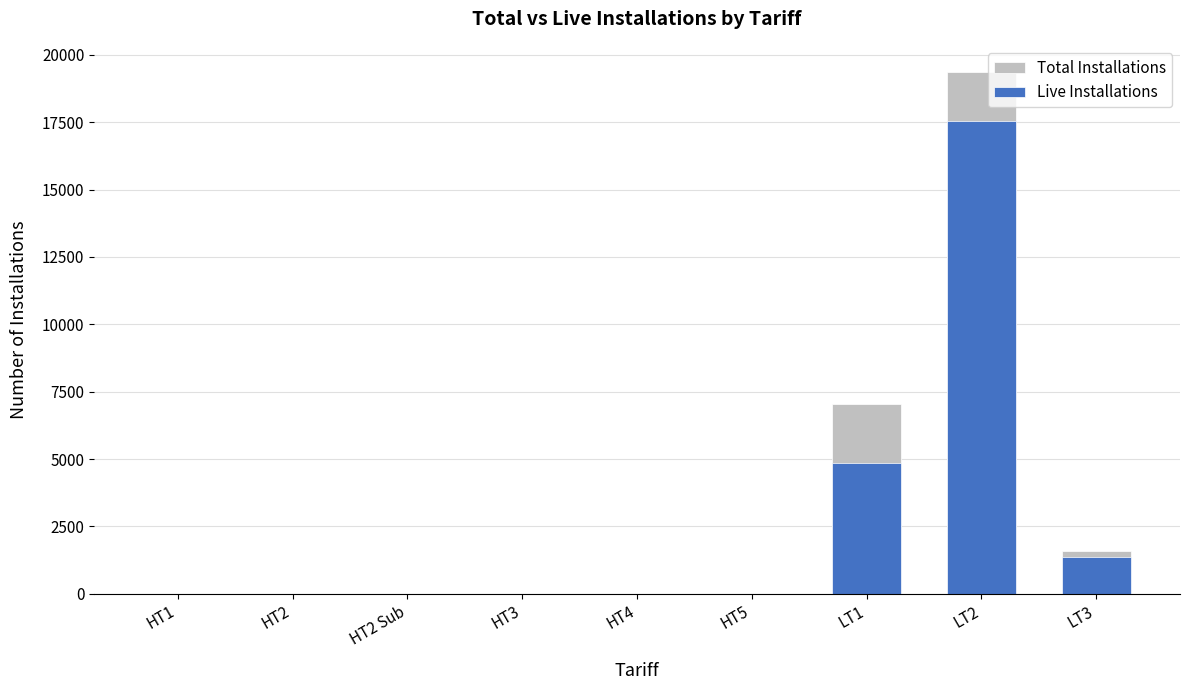

What position from the left is HT3?

4